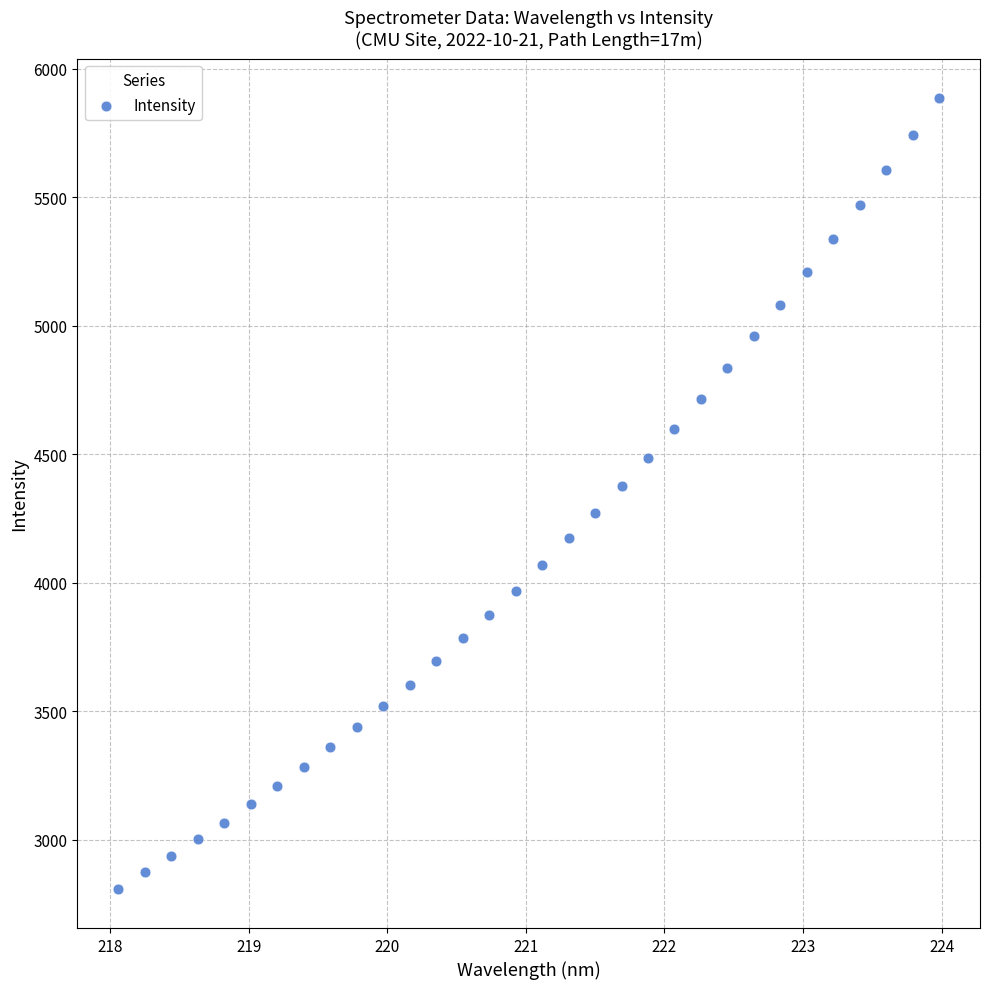

What is the range of Y values (max minus min)?

3075.5